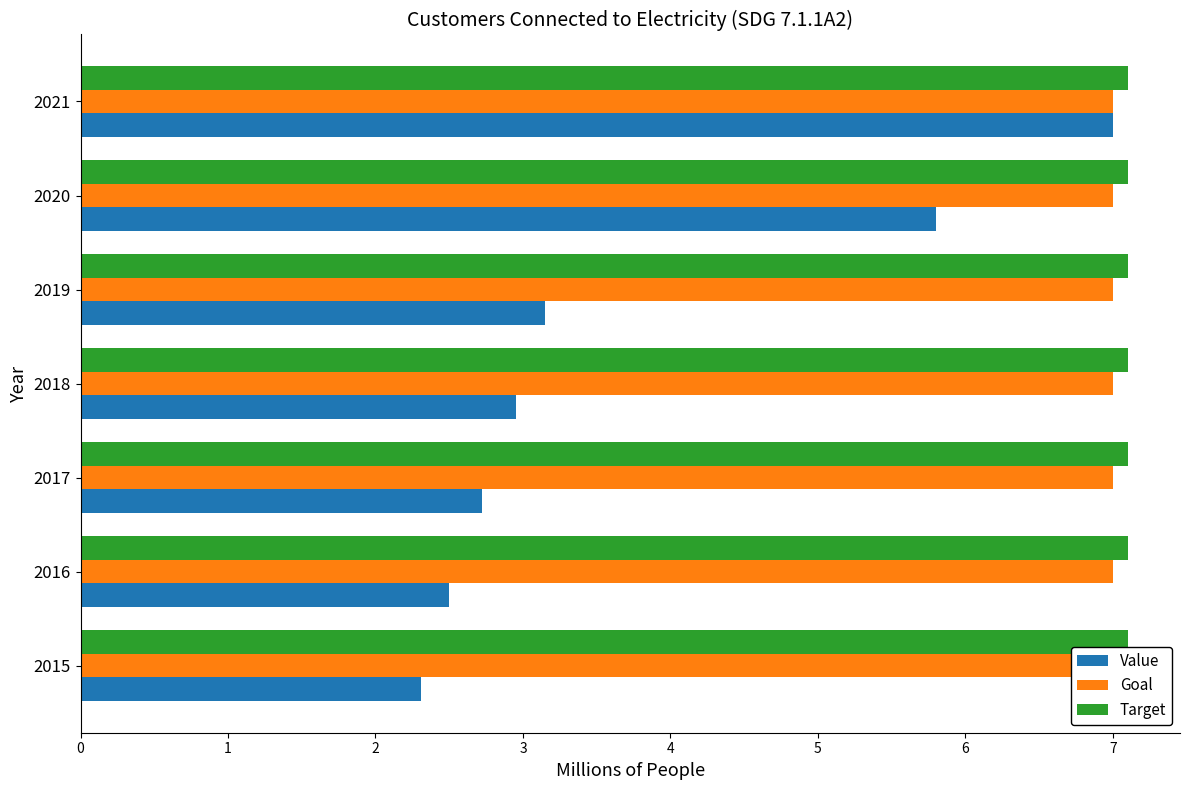

What is the difference between the Value values at 2016 and 2021?

4.5